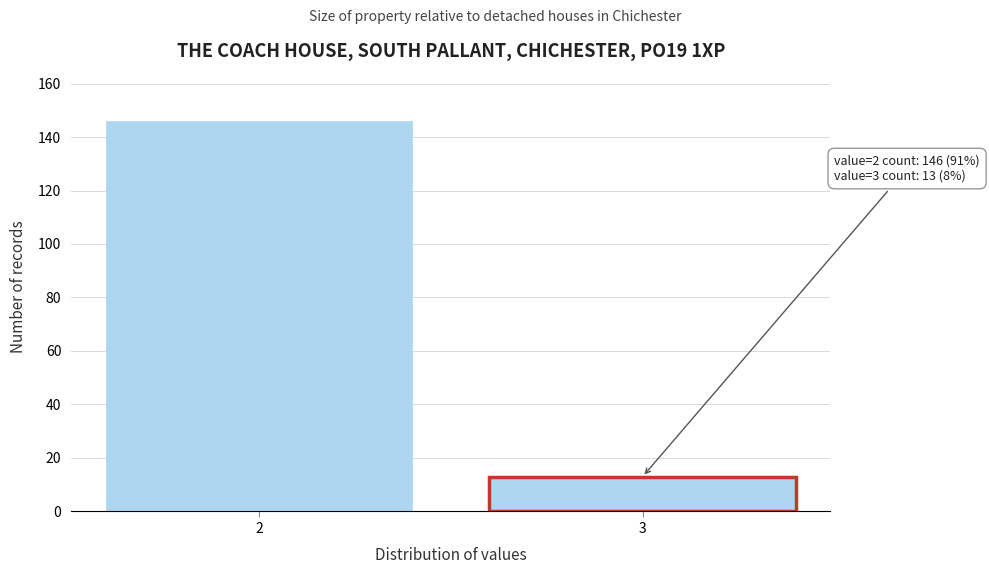

Reading left to right, what are all the values shown in this chart?

146	13